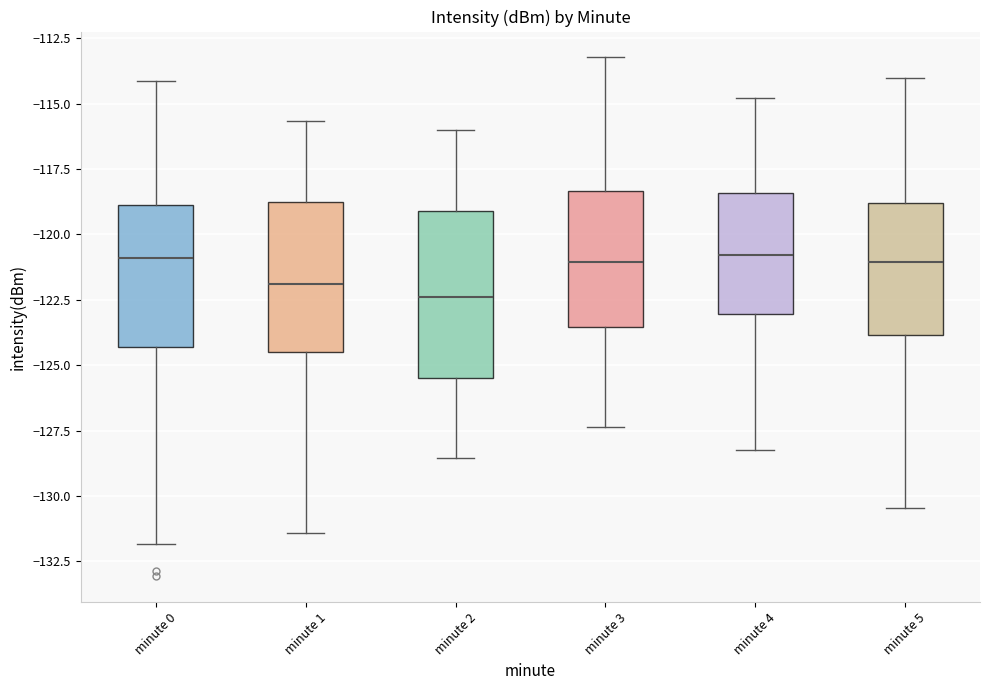

Reading left to right, read every box against the y-axis: the position of its median line, the range the box covers, and the ends of its whiskers. The values are not printed on the chart, so give them approximately, as read against the axis.

minute 0: median -121.0, box -124.5 to -119.0, whiskers -132.0 to -114.0
minute 1: median -122.0, box -124.5 to -118.5, whiskers -131.5 to -115.5
minute 2: median -122.5, box -125.5 to -119.0, whiskers -128.5 to -116.0
minute 3: median -121.0, box -123.5 to -118.5, whiskers -127.5 to -113.0
minute 4: median -121.0, box -123.0 to -118.5, whiskers -128.0 to -115.0
minute 5: median -121.0, box -124.0 to -119.0, whiskers -130.5 to -114.0